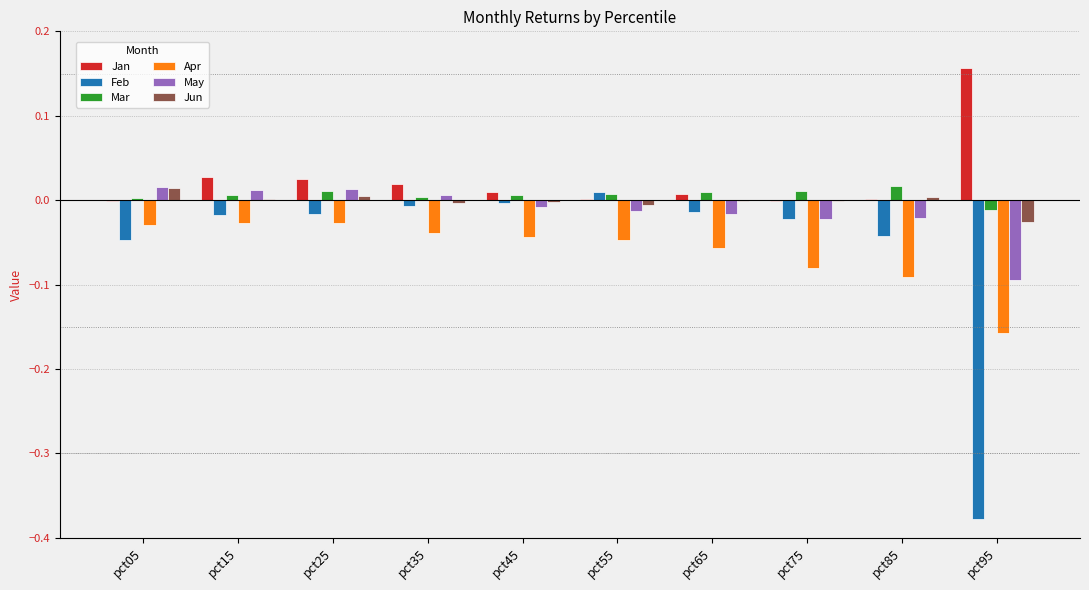

At which label does Jan reach its peak?

pct95